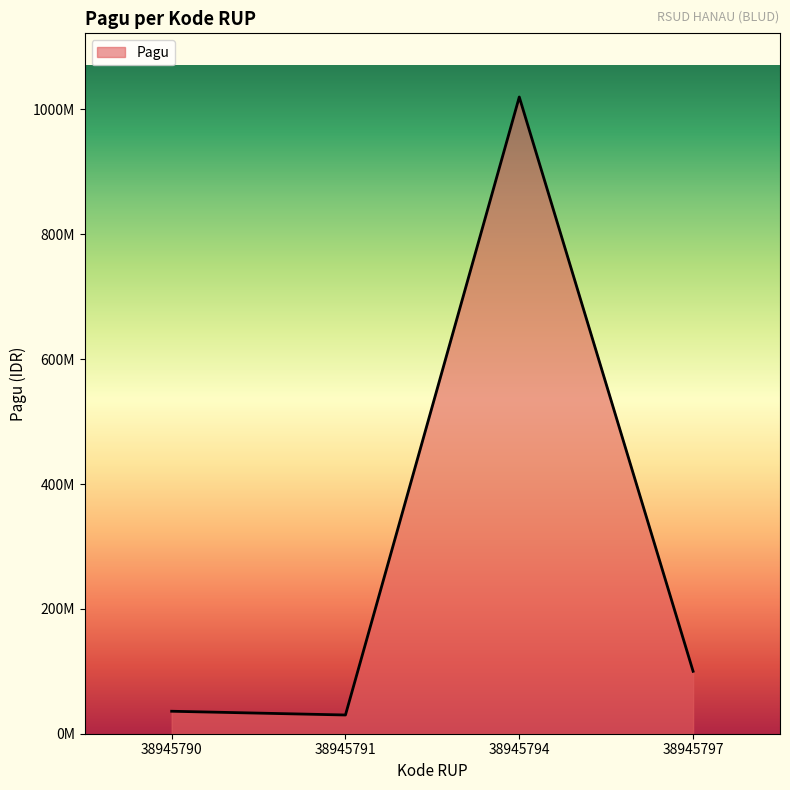

Is this an area chart (filled region under the line)?

Yes